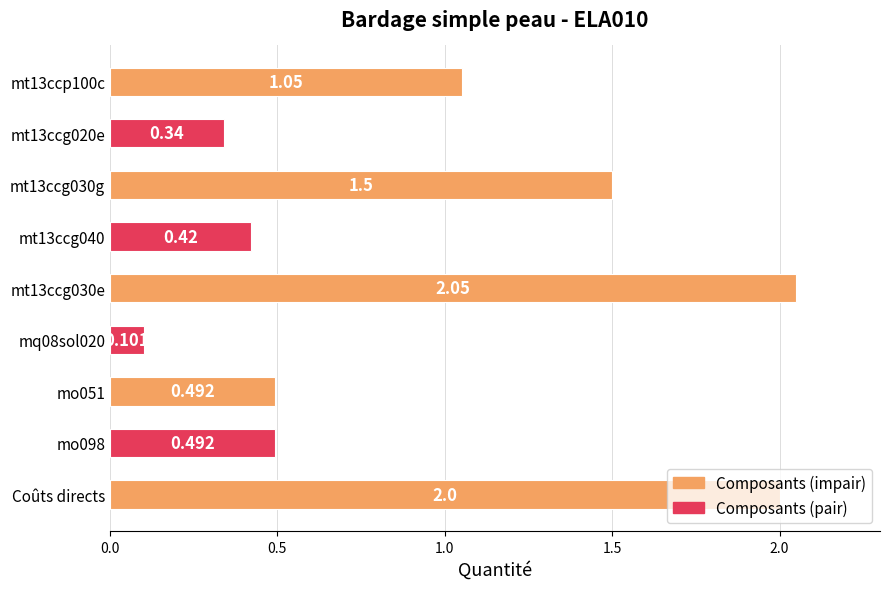

Which has a higher value, mo051 or Coûts directs?

Coûts directs